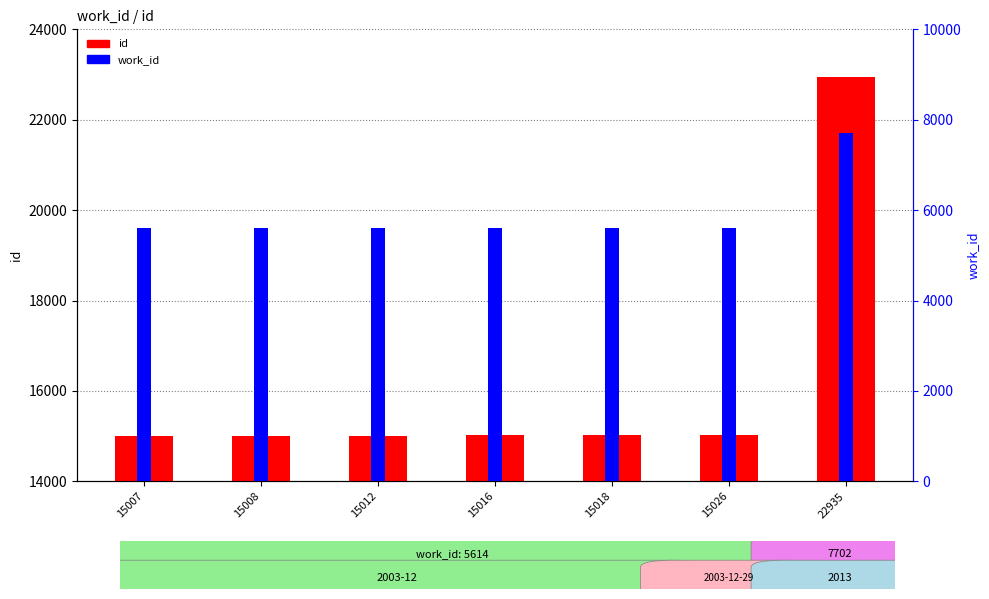

How many data points does each series have?

7